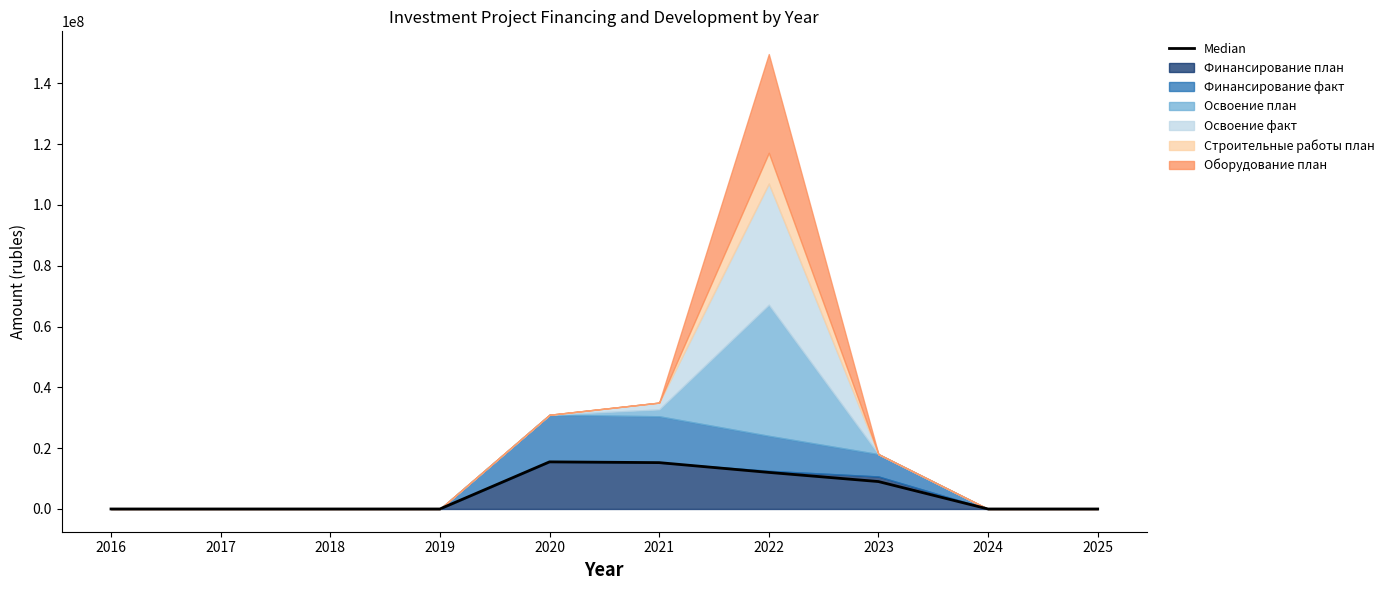

What is the change in value from 2016 to 2022?

+12031212